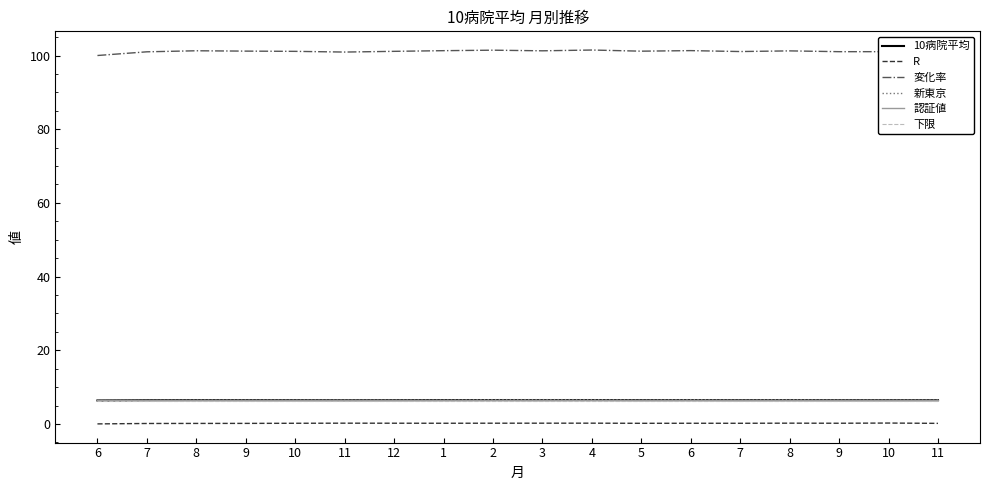

What is the sum of the 下限 values at 8 and 9?

12.6